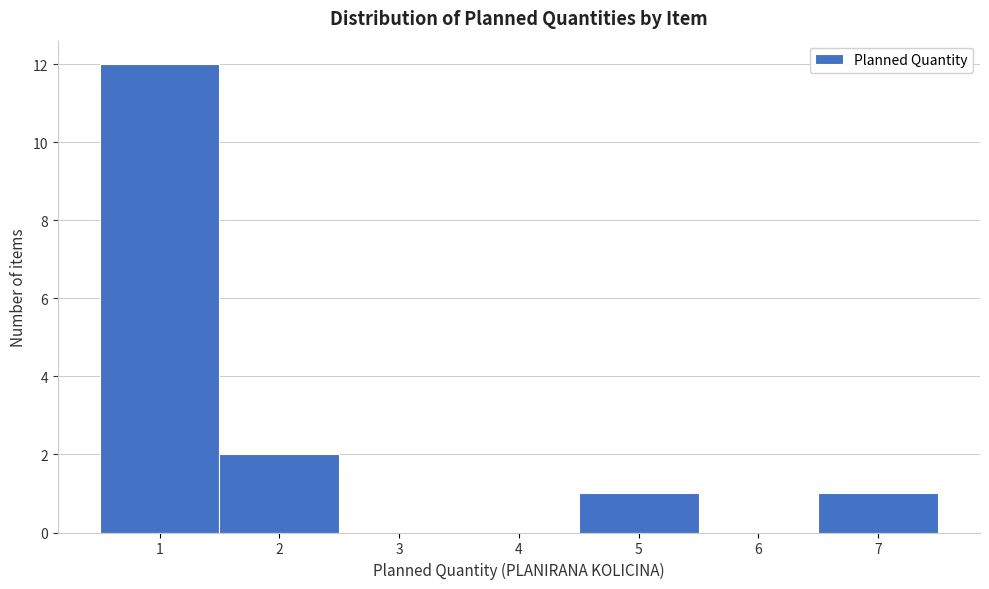

Reading left to right, transcribe this chart: for each bar, give the range it covers on the x-axis and its height. The values are not printed on the chart, so give them approximately, as read against the axis.

0.5 to 1.5: 12
1.5 to 2.5: 2
2.5 to 3.5: 0
3.5 to 4.5: 0
4.5 to 5.5: 1
5.5 to 6.5: 0
6.5 to 7.5: 1